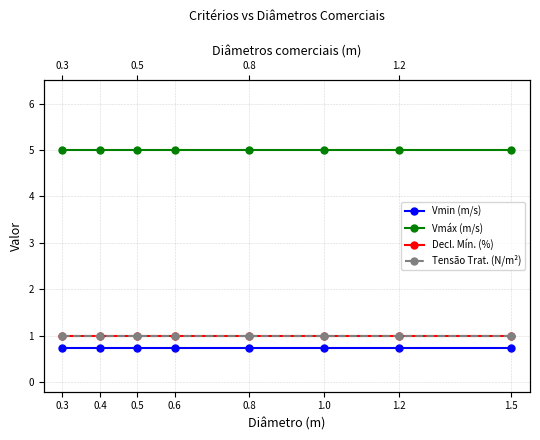

The Tensão Trat. (N/m²) series shows 1.5 at 0.5. True or false?

False